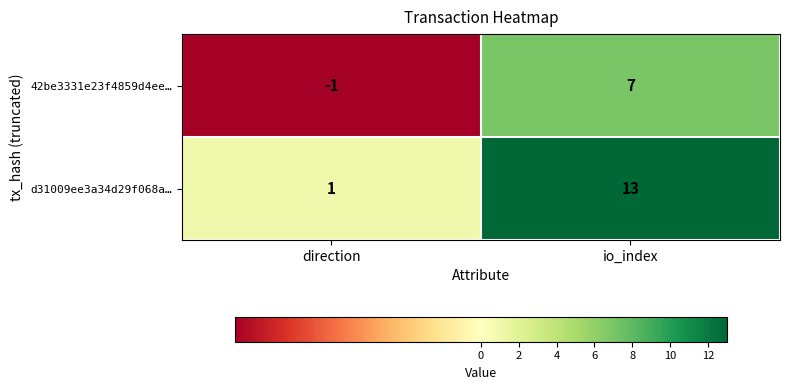

Where is d31009ee3a34d29f068a… nearest to the value 7?

direction